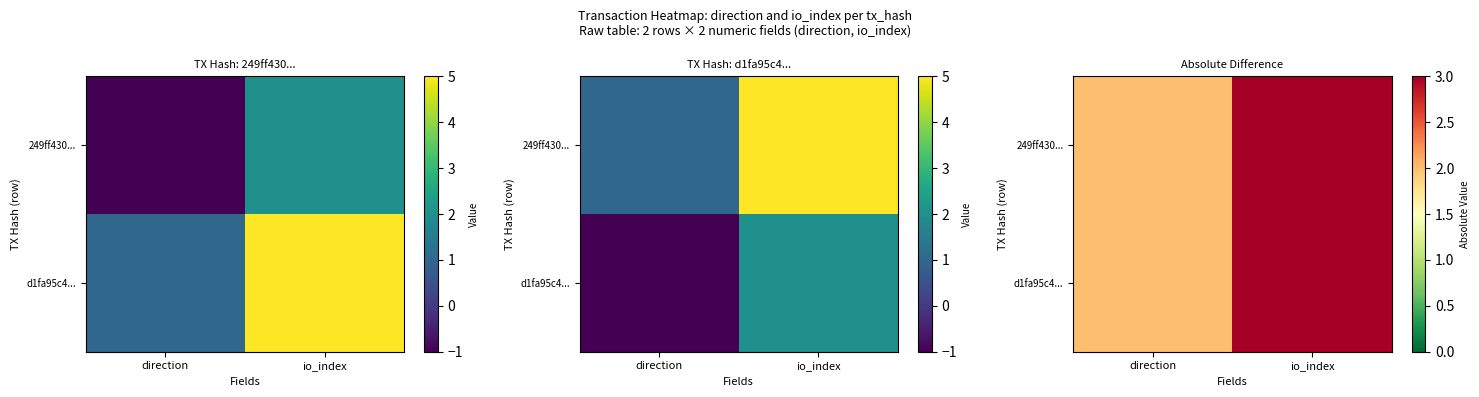

The value of d1fa95c4... at io_index is 4. True or false?

False